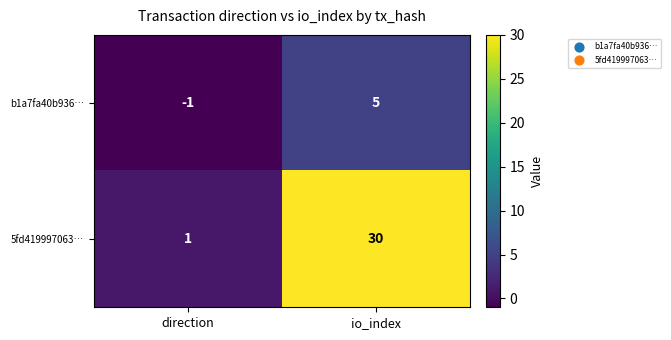

At io_index, list the series in order from largest to smallest.

5fd419997063…, b1a7fa40b936…